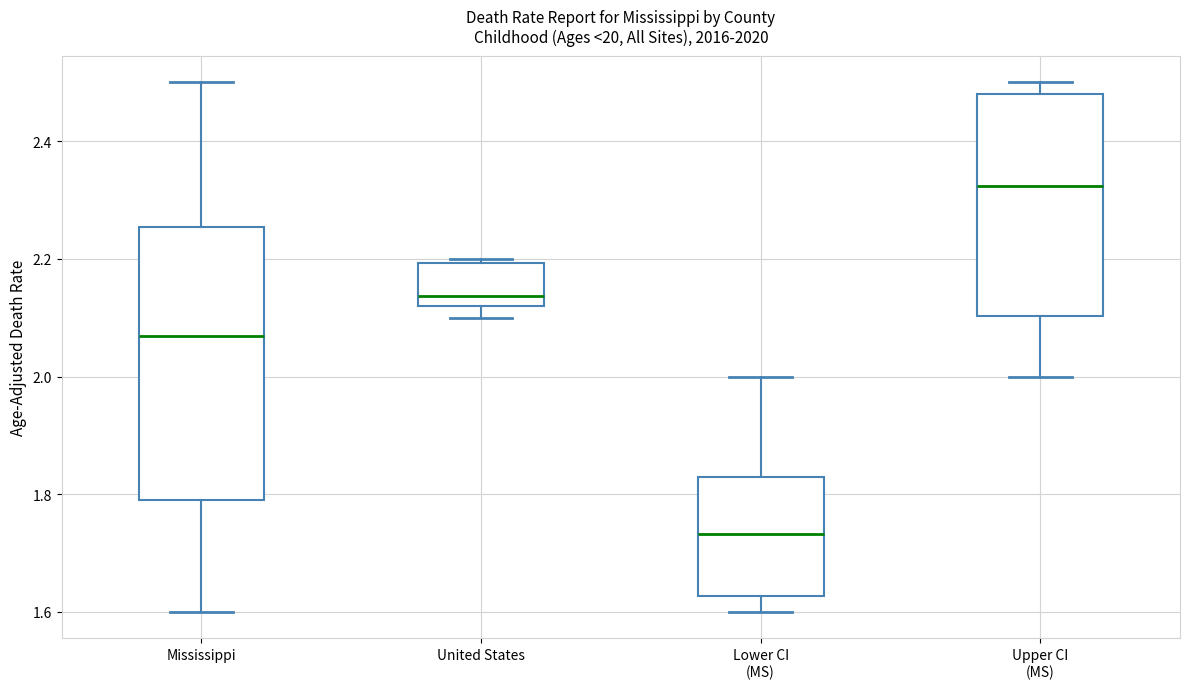

Comparing the boxes themselves (not the whiskers), which one is the tallest?

Mississippi